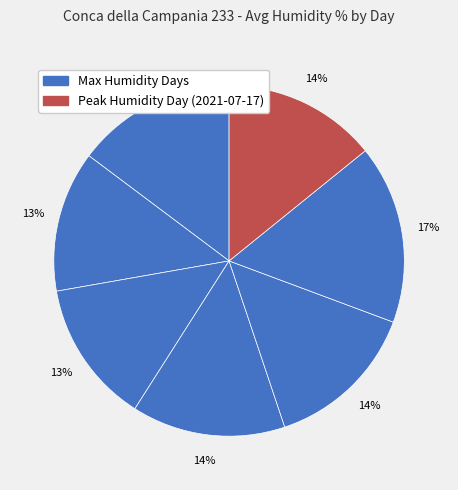

Is there any slice that represents more than half of the pie?

No